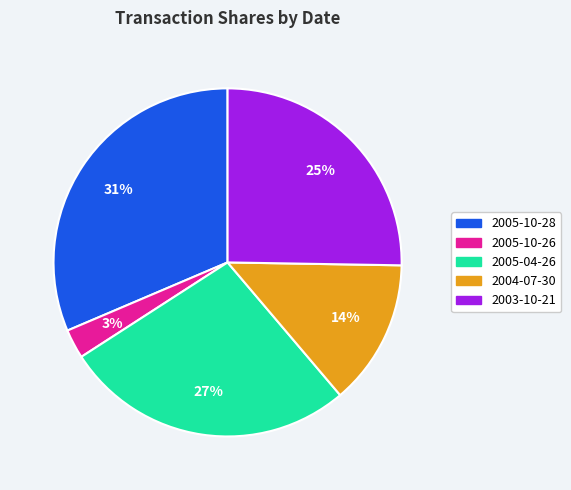

Is 2005-04-26 the majority of the pie?

No